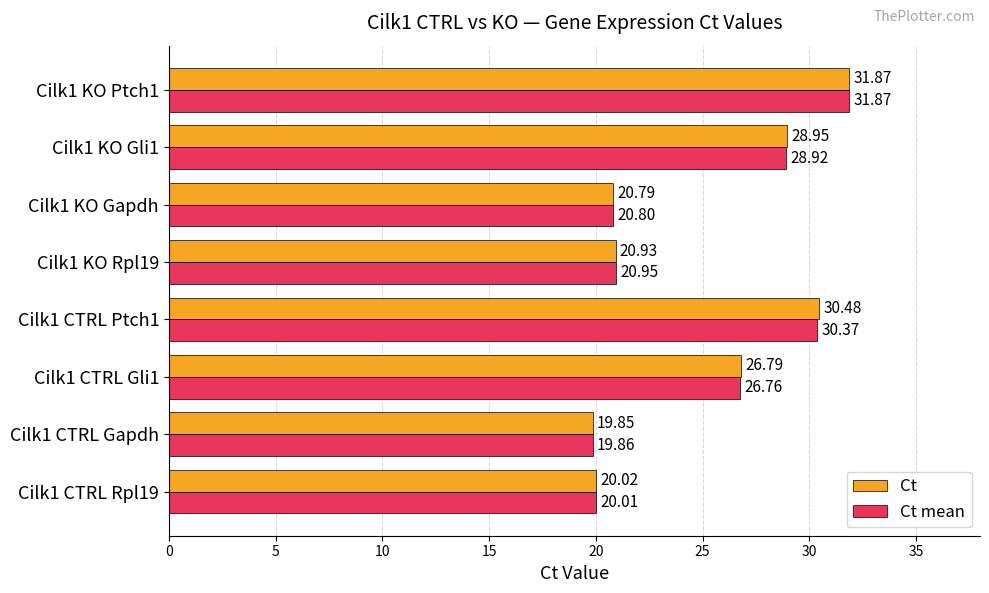

What is the sum of the Ct mean values at Cilk1 KO Gapdh and Cilk1 CTRL Ptch1?

51.2